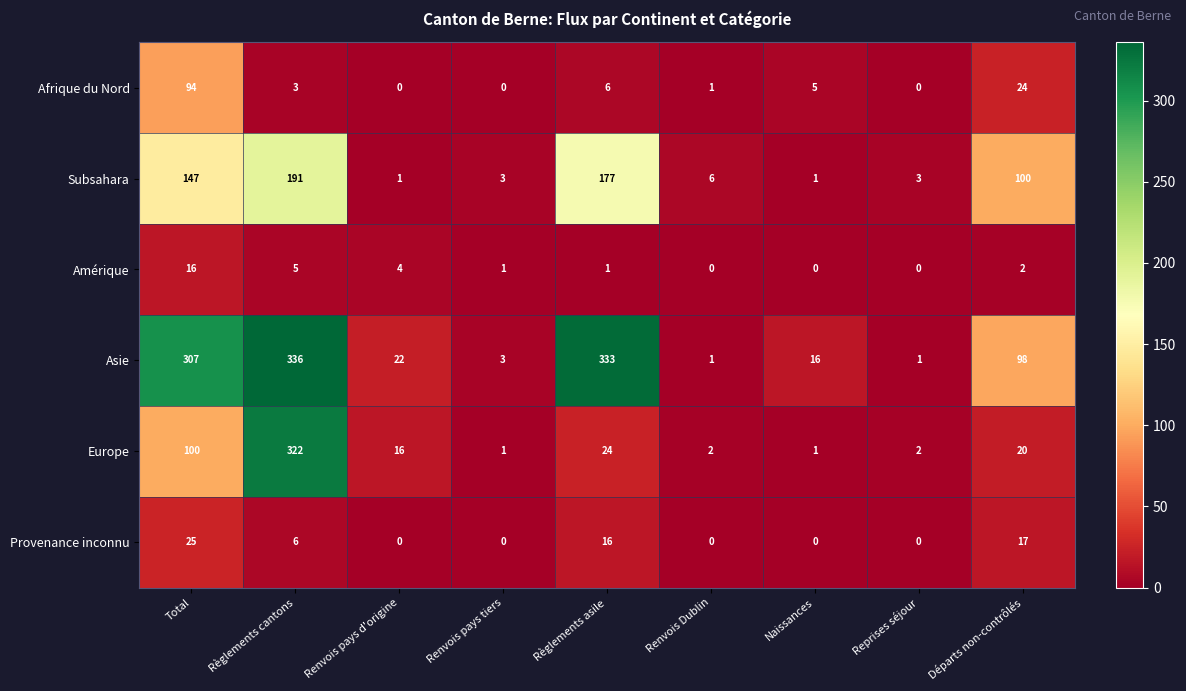

Count the number of categories in the chart.

9